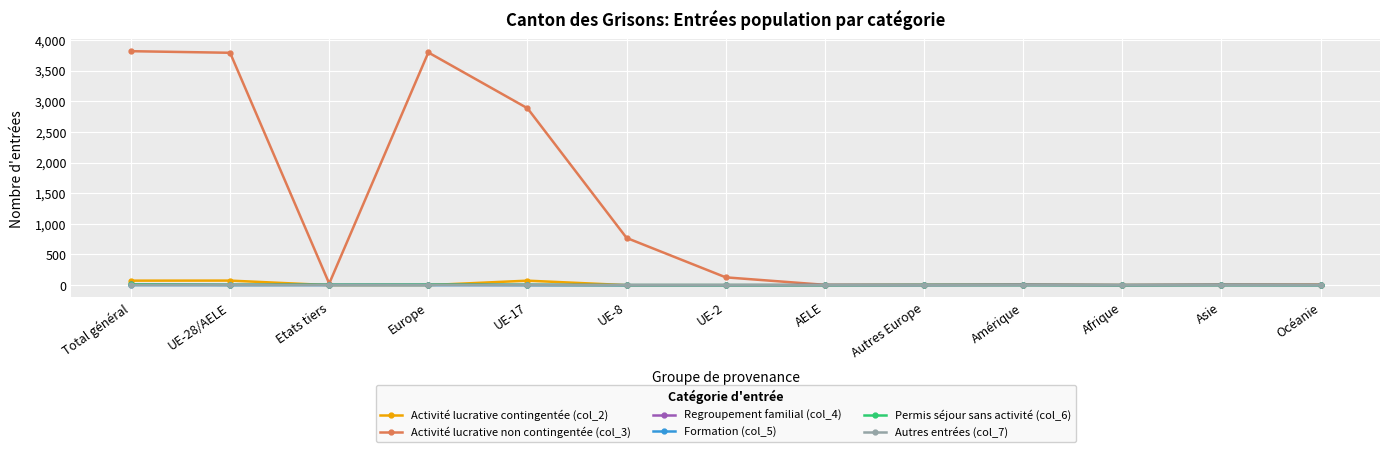

Which series has the widest spread of values?

Activité lucrative non contingentée (col_3)